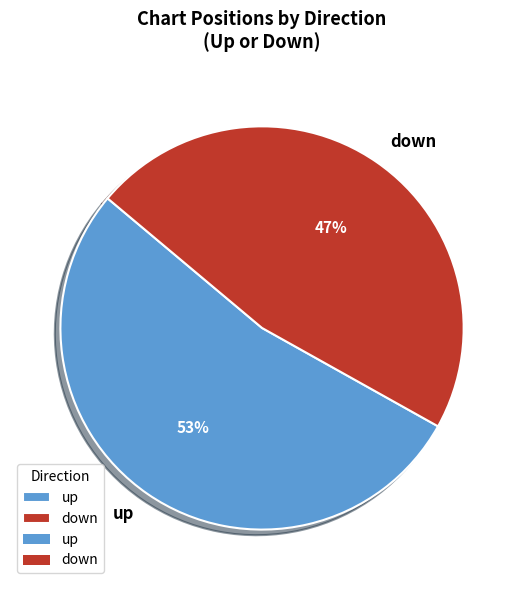

Do up and down together represent more than half of the pie?

Yes